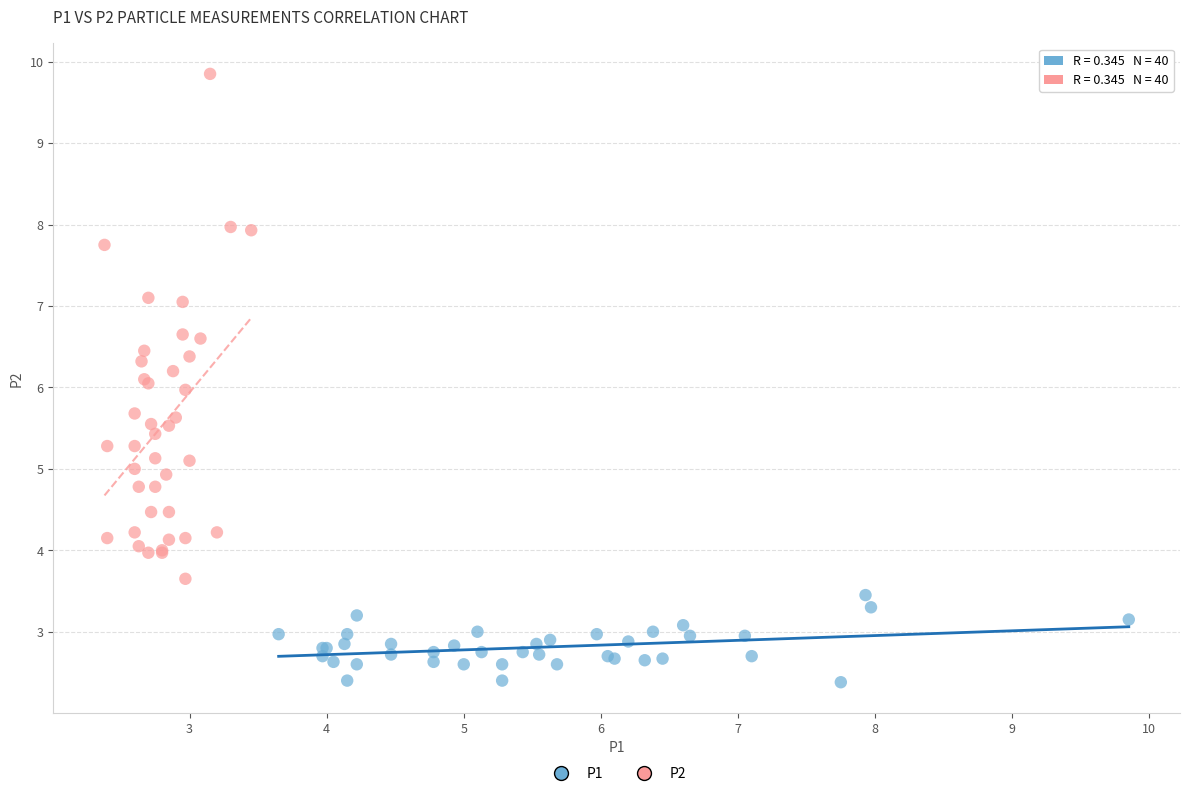

Which series has the widest spread of Y values?

P2